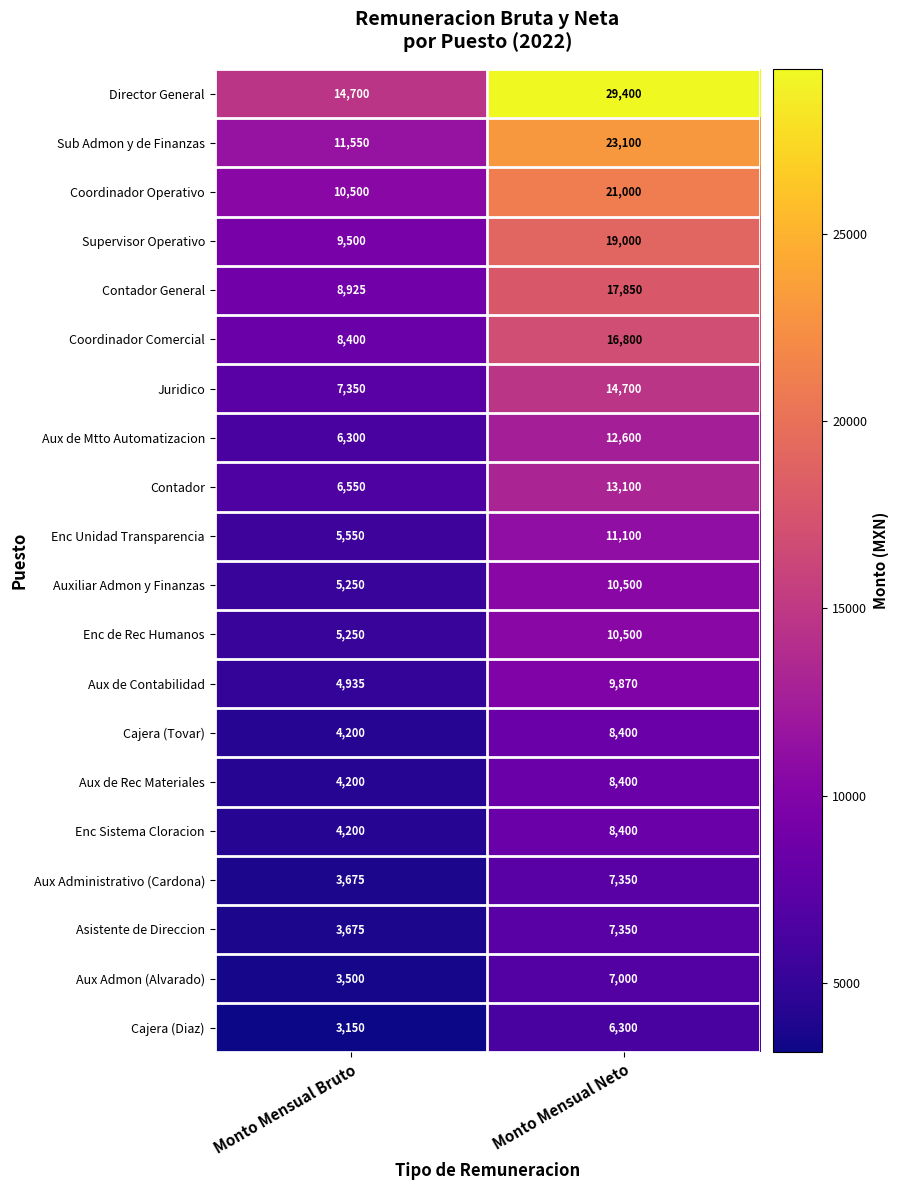

What is the total value across all series at Monto Mensual Neto?

262720